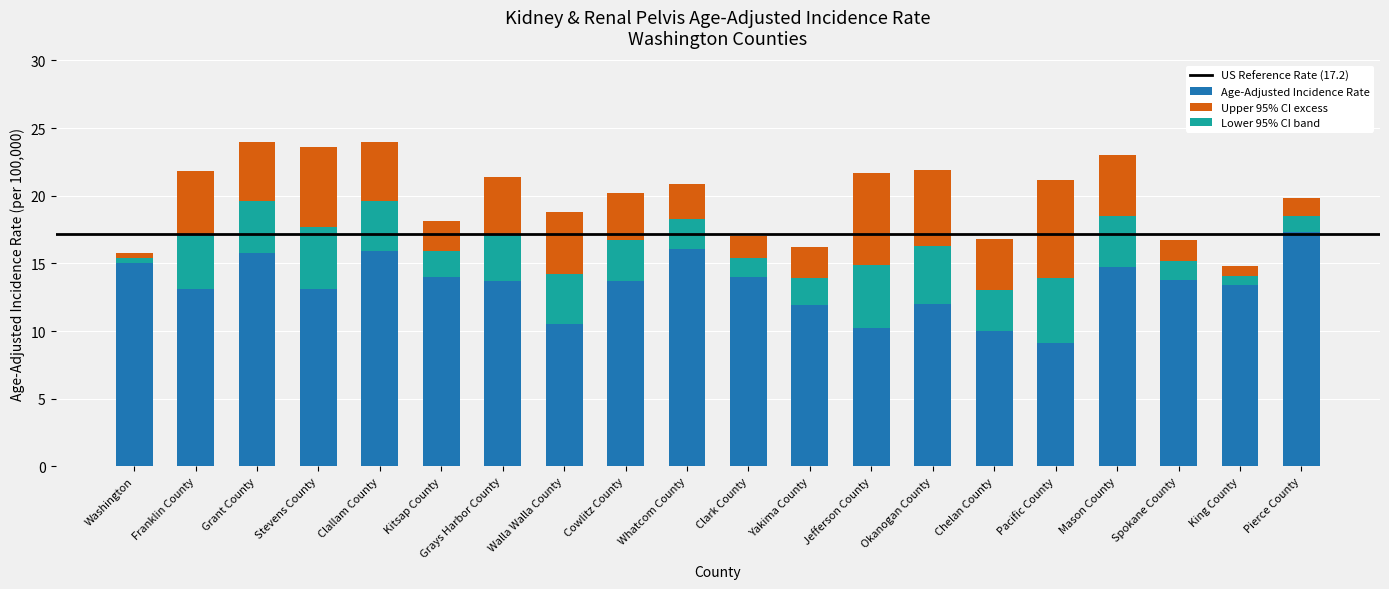

At which category does the chart reach its peak across all series?

Grant County